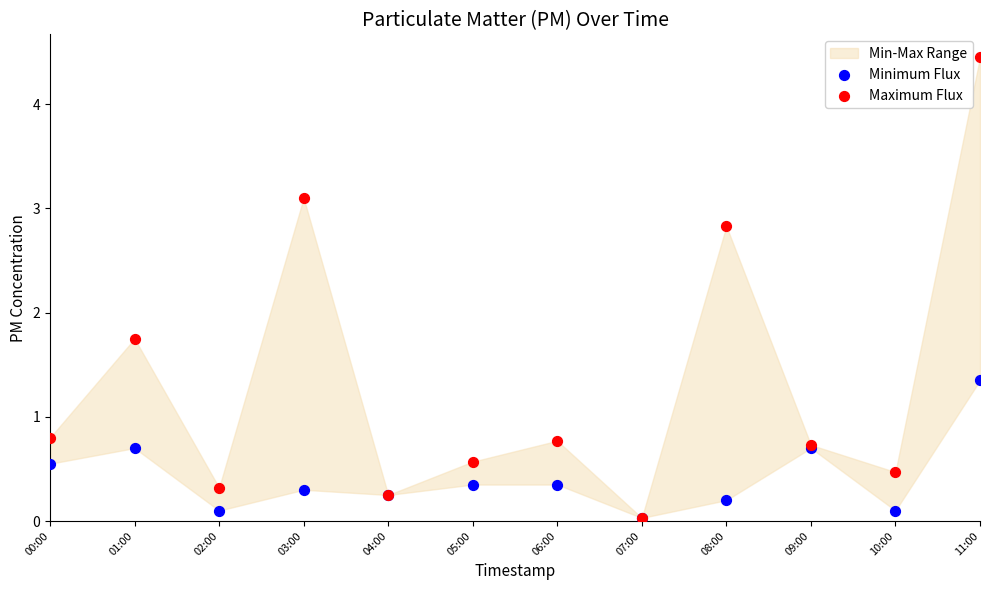

Which series contains the lowest Y value?

Minimum Flux